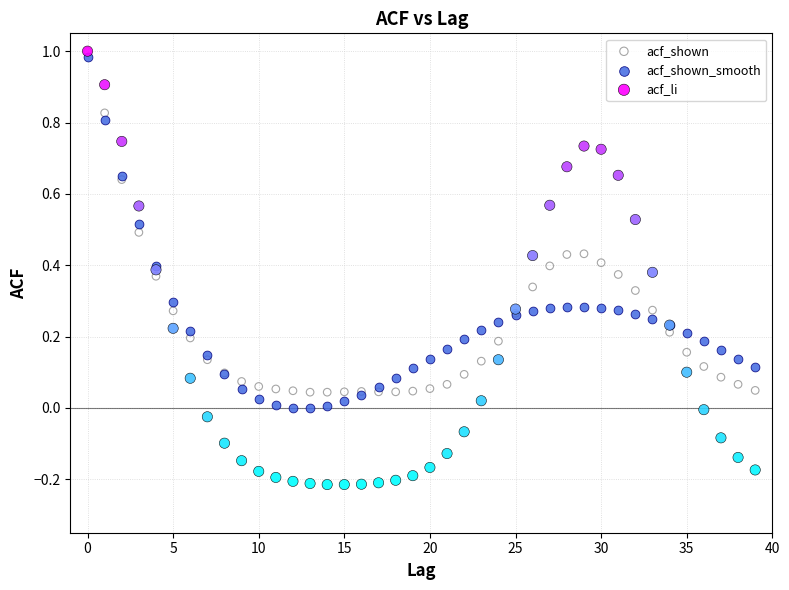

Which series has the widest spread of Y values?

acf_li